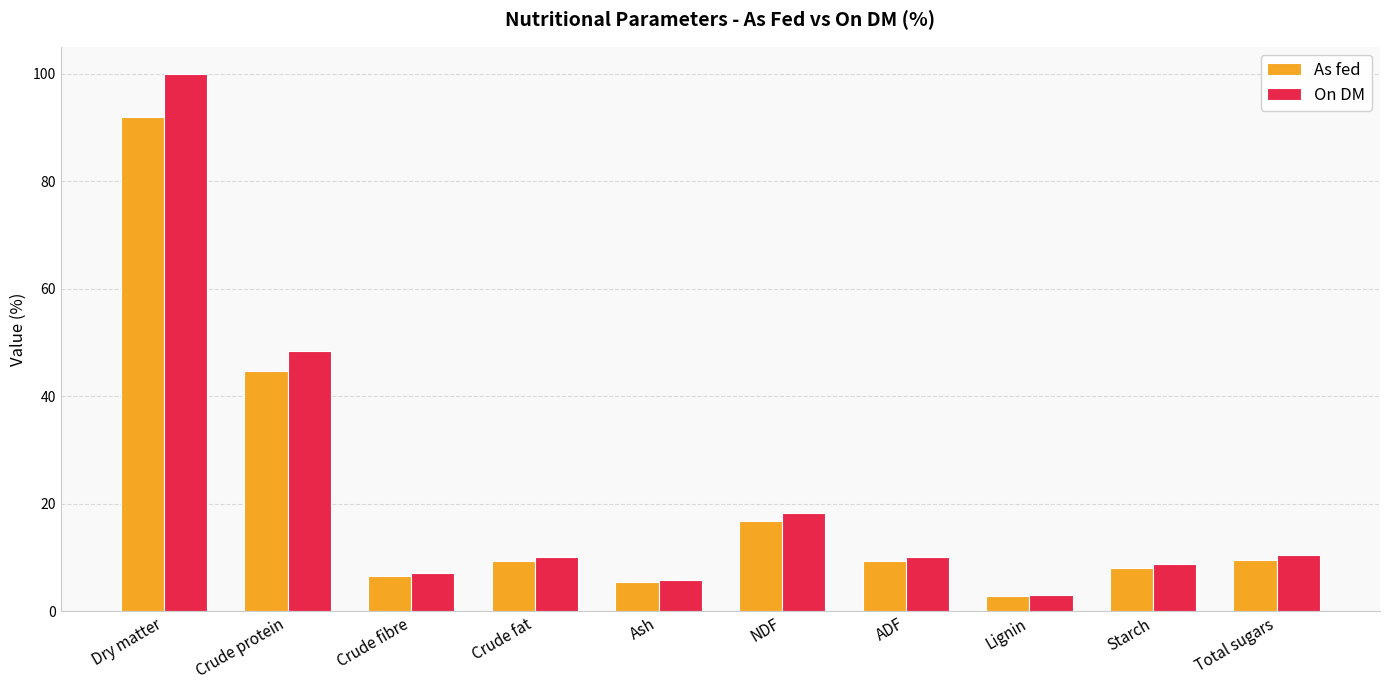

What are all the series names shown in the legend?

As fed, On DM